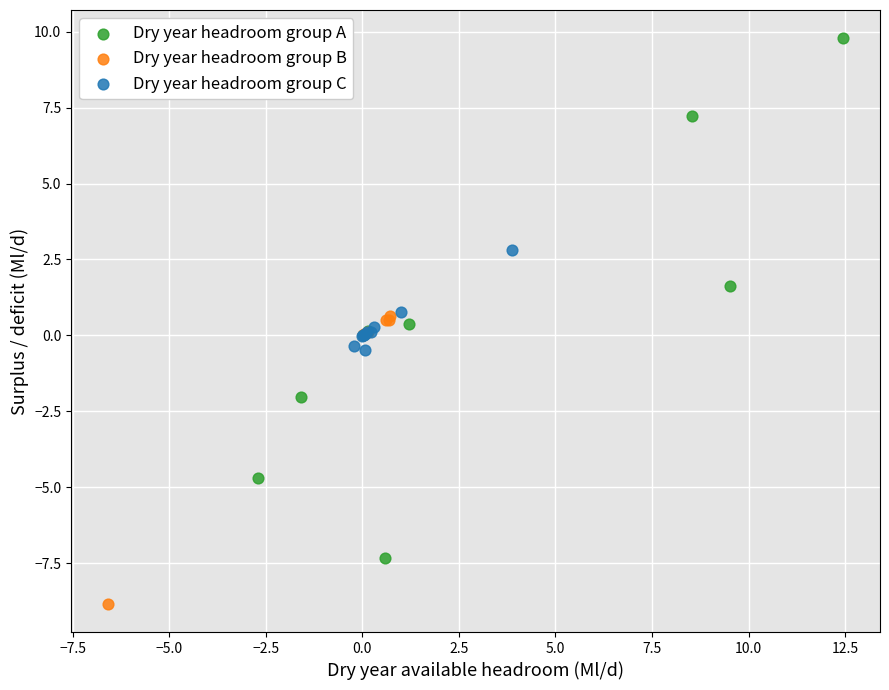

Which series contains the highest Y value?

Dry year headroom group A